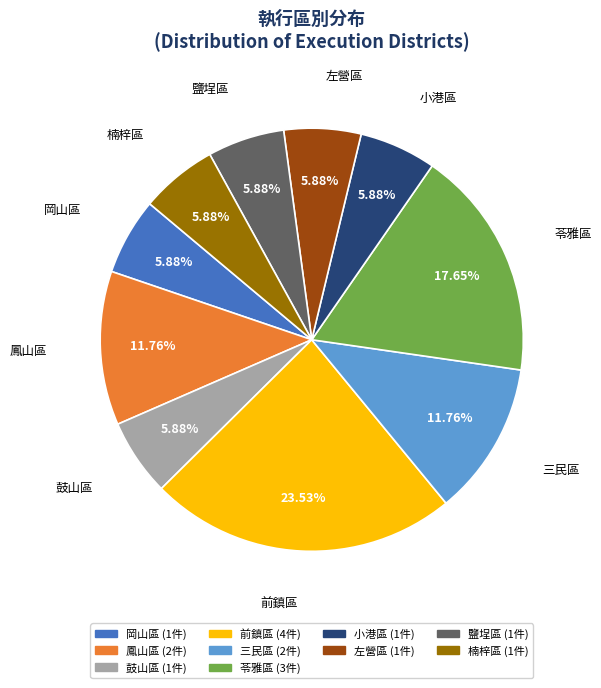

How many segments does this pie chart have?

10